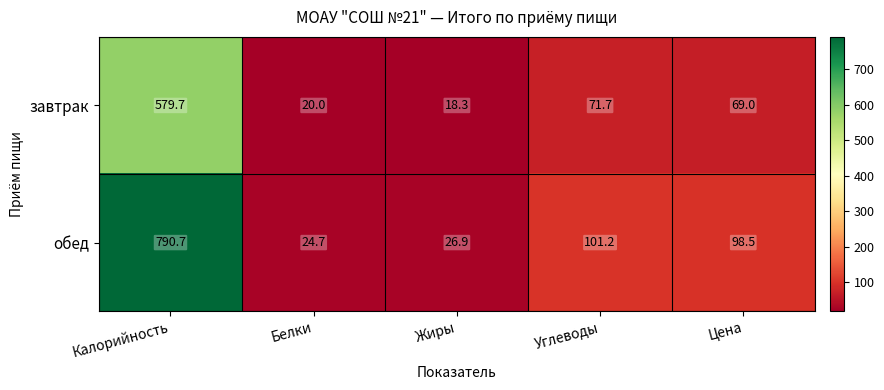

Reading right to left, list all the values displayed in this chart.

завтрак: Цена=69.0	Углеводы=71.7	Жиры=18.3	Белки=20.0	Калорийность=579.7
обед: Цена=98.5	Углеводы=101.2	Жиры=26.9	Белки=24.7	Калорийность=790.7